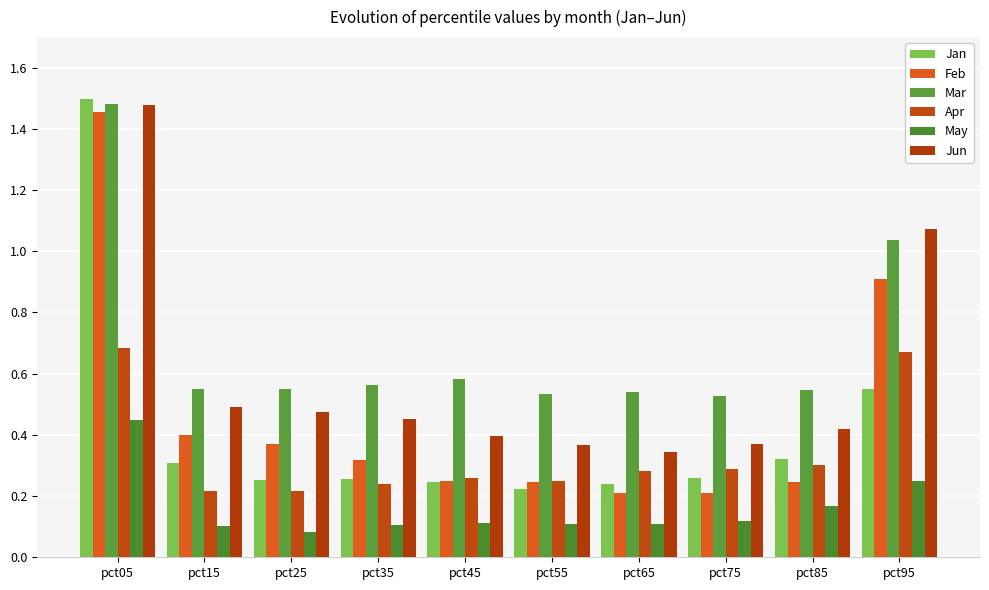

Which series has the largest total across all categories?

Mar